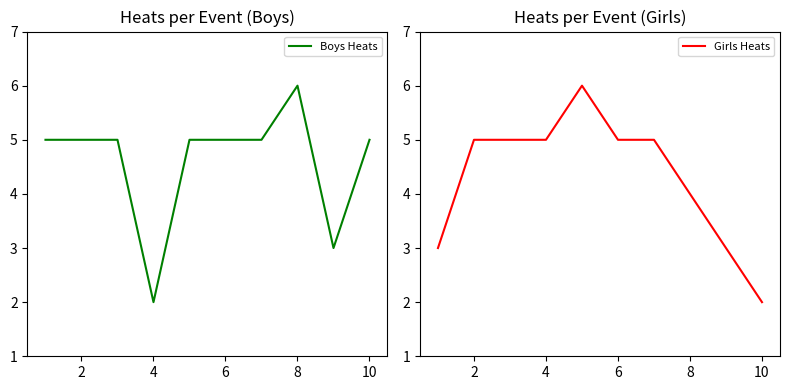

Is it true that Boys Heats equals 6 at 8?

True